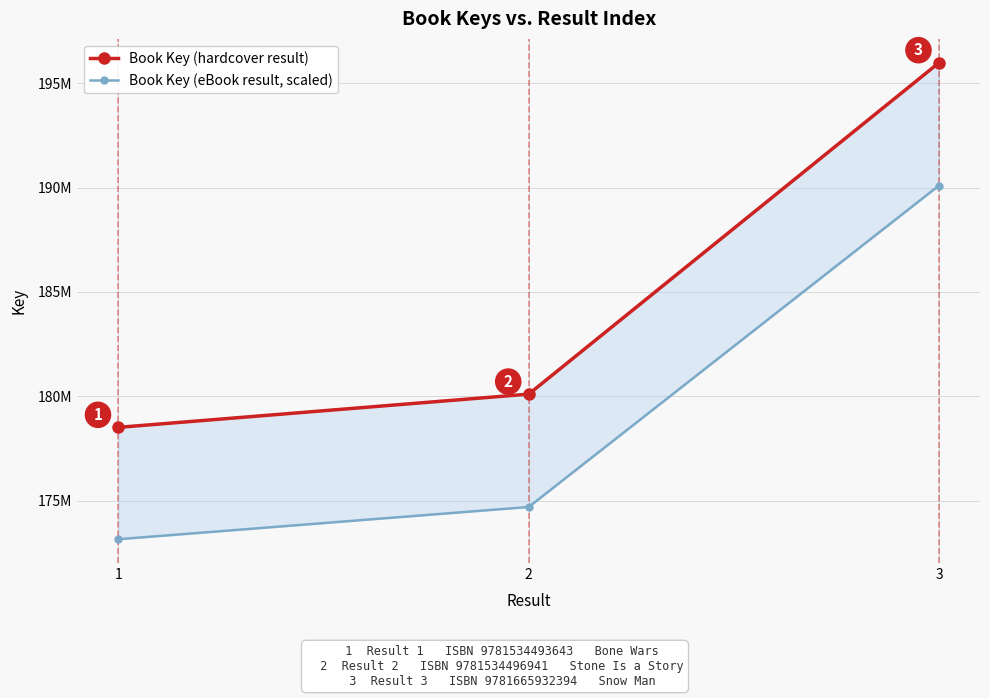

What value does the Book Key (hardcover result) series have at 2?

180109139.0